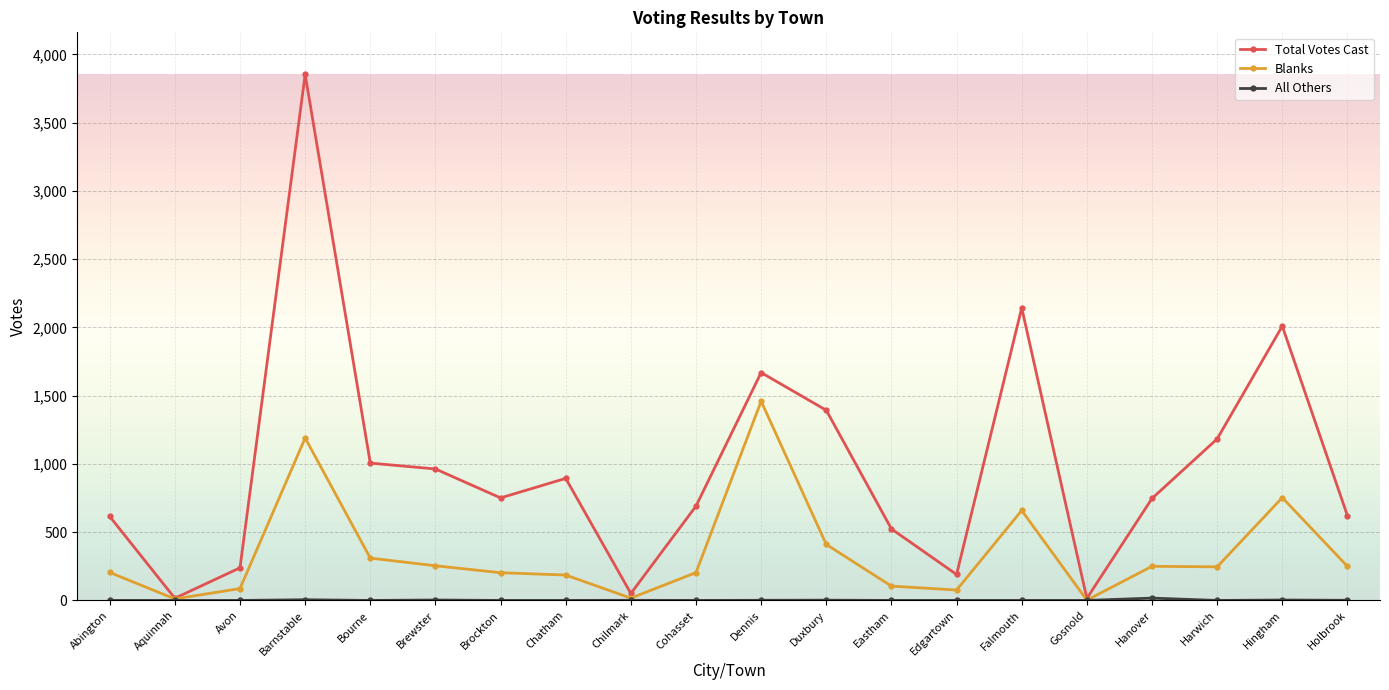

Which category has the highest value across all series?

Barnstable